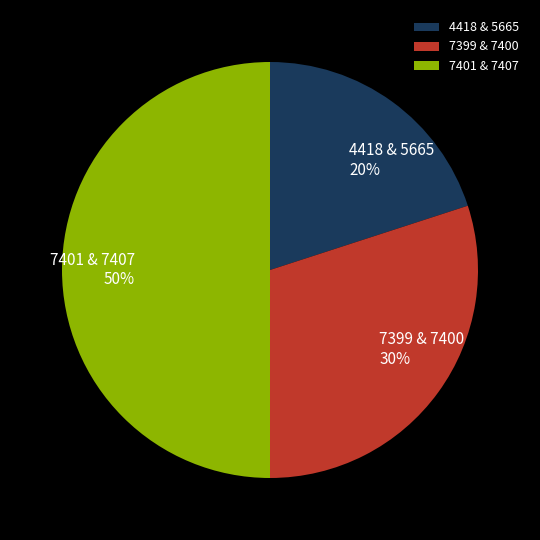

Is the sum of 4418 & 5665 and 7401 & 7407 greater than half?

Yes